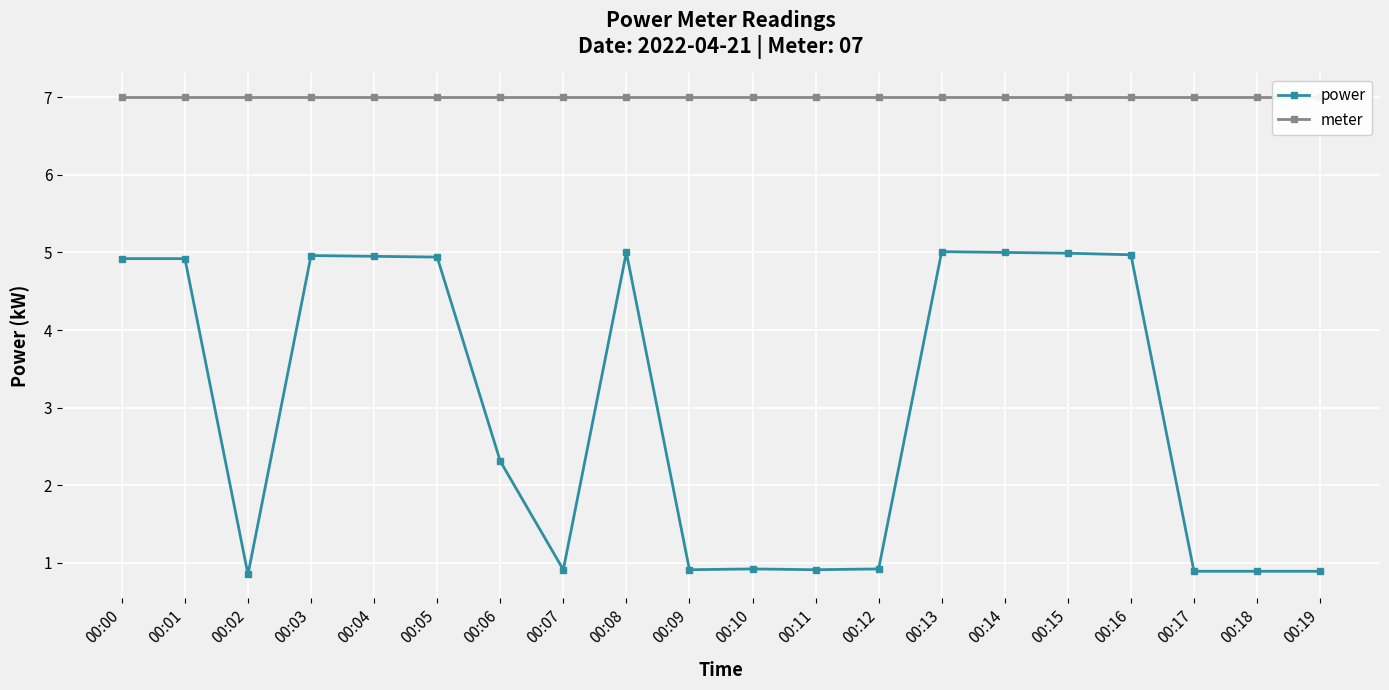

What is the value of the power point at the 18th from the left?

0.9